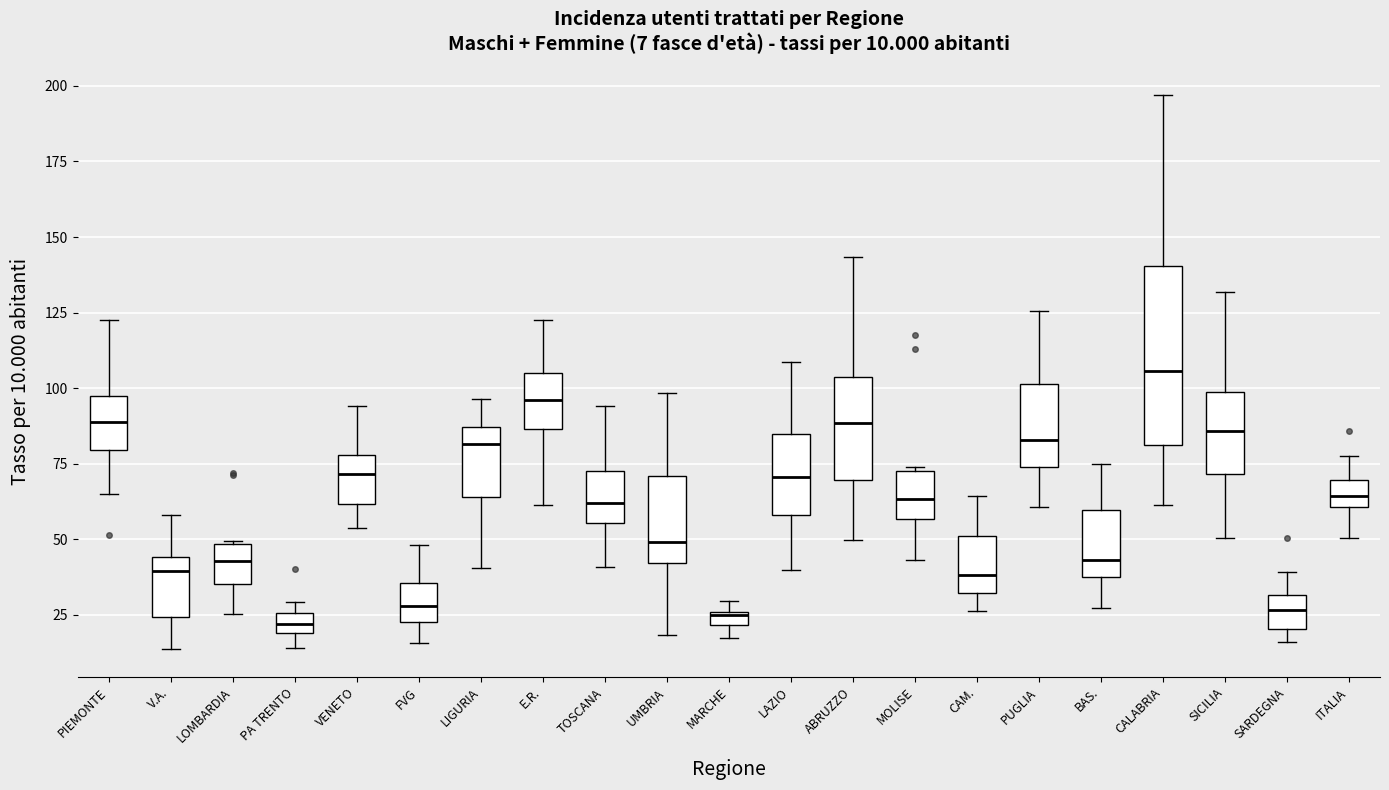

Comparing the boxes themselves (not the whiskers), which one is the tallest?

CALABRIA